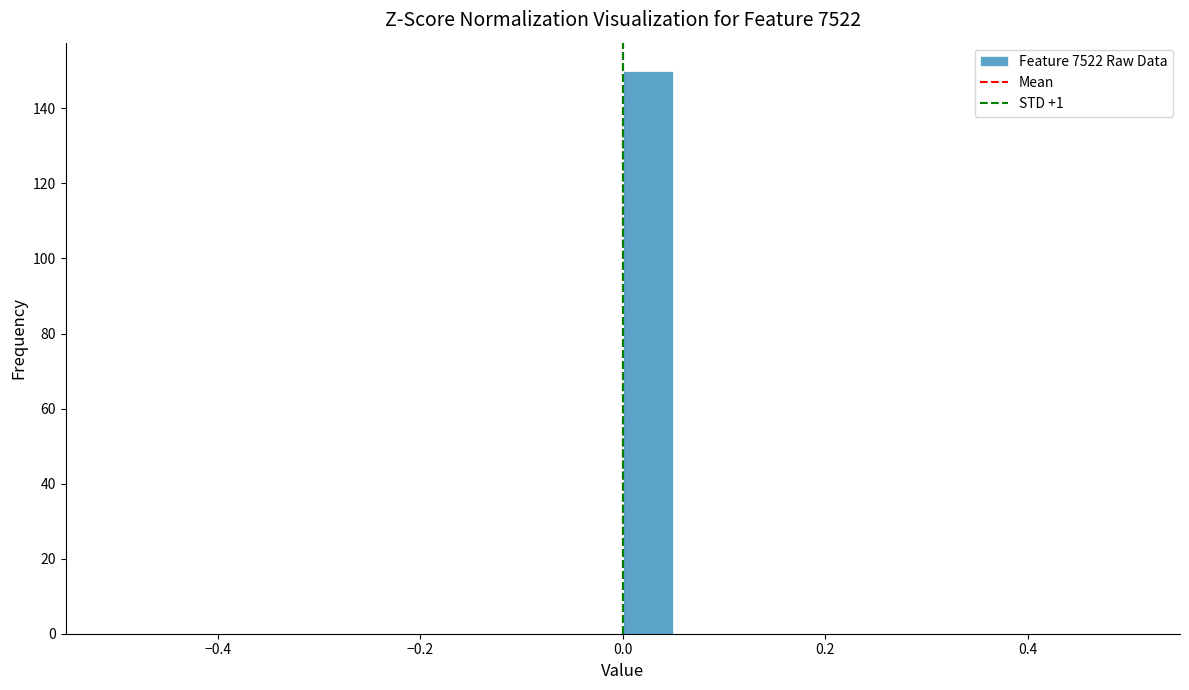

Read against the x-axis, roughly where is the centre of the tallest bar?

0.02